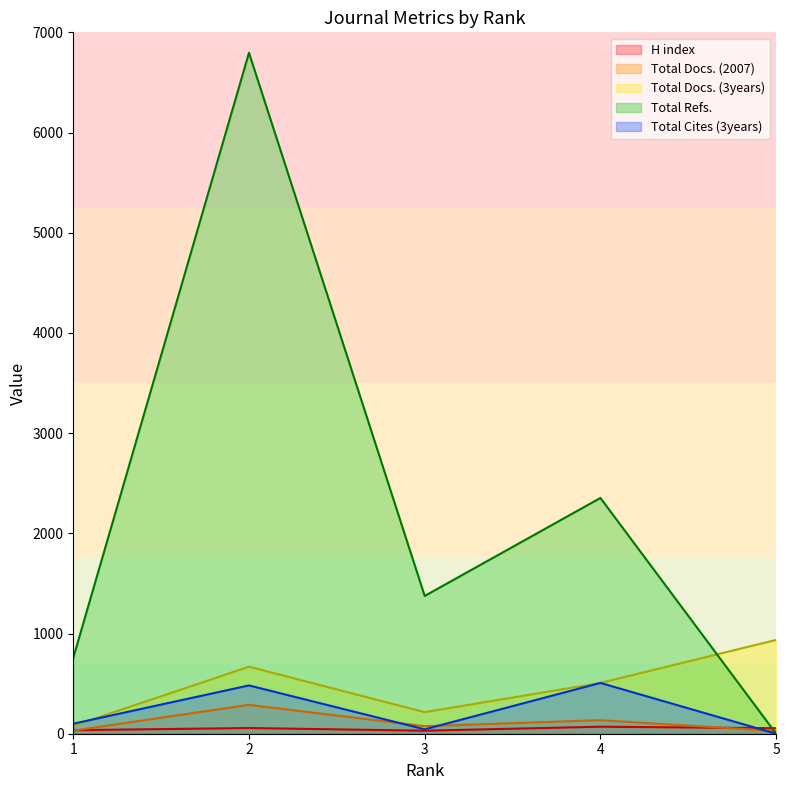

Rank the series by their maximum value, from lowest to highest.

H index, Total Docs. (2007), Total Cites (3years), Total Docs. (3years), Total Refs.